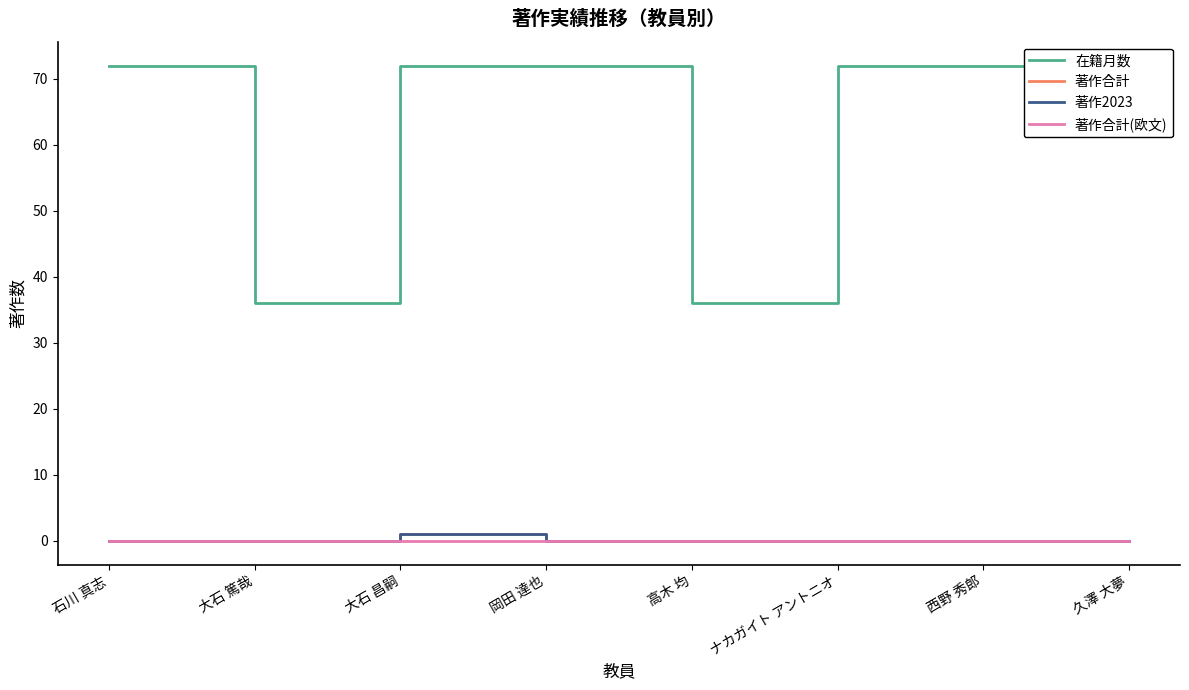

What is the difference between the 著作2023 values at 大石 昌嗣 and ナカガイト アントニオ?

1